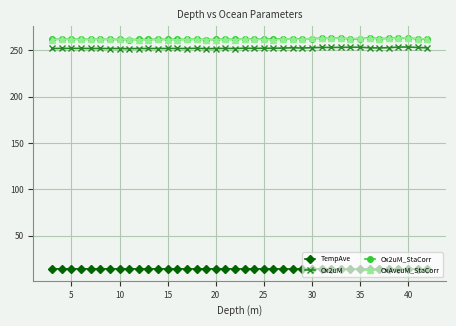

How many lines are shown in the chart?

4